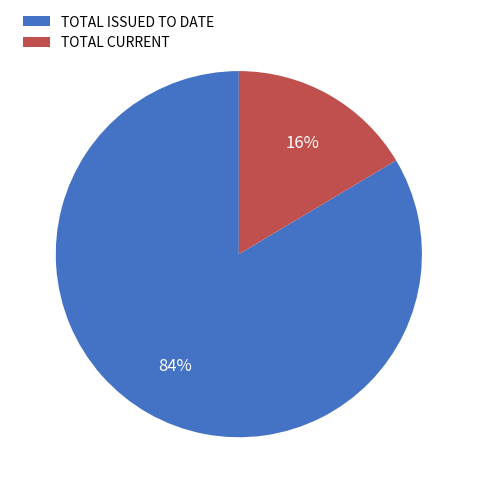

How many segments does this pie chart have?

2